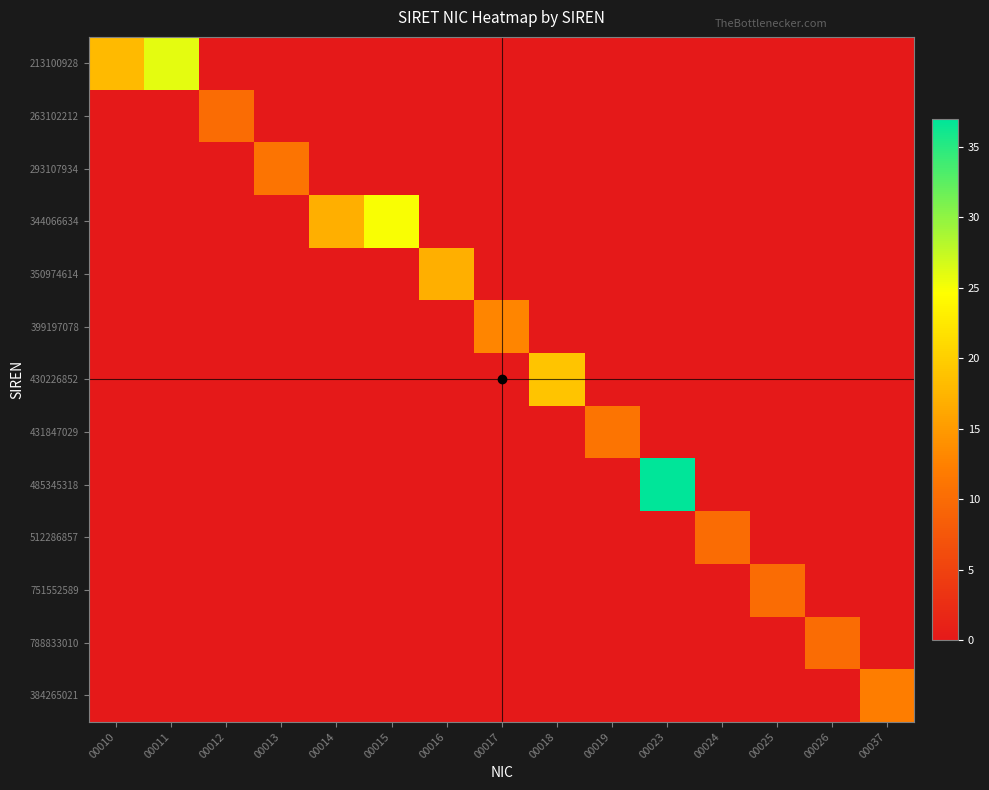

What is the total value across all series at 00023?

37